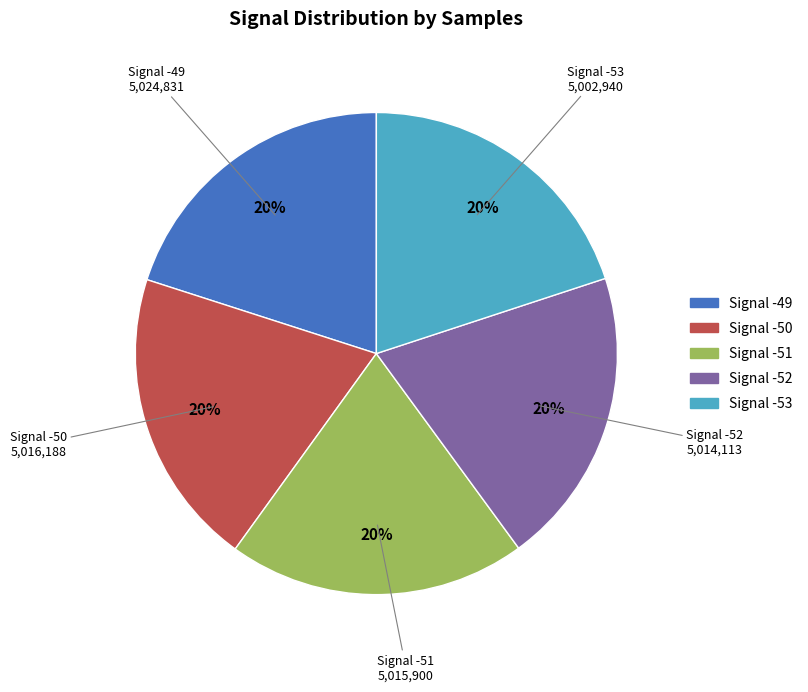

Is there a majority slice in this chart?

No